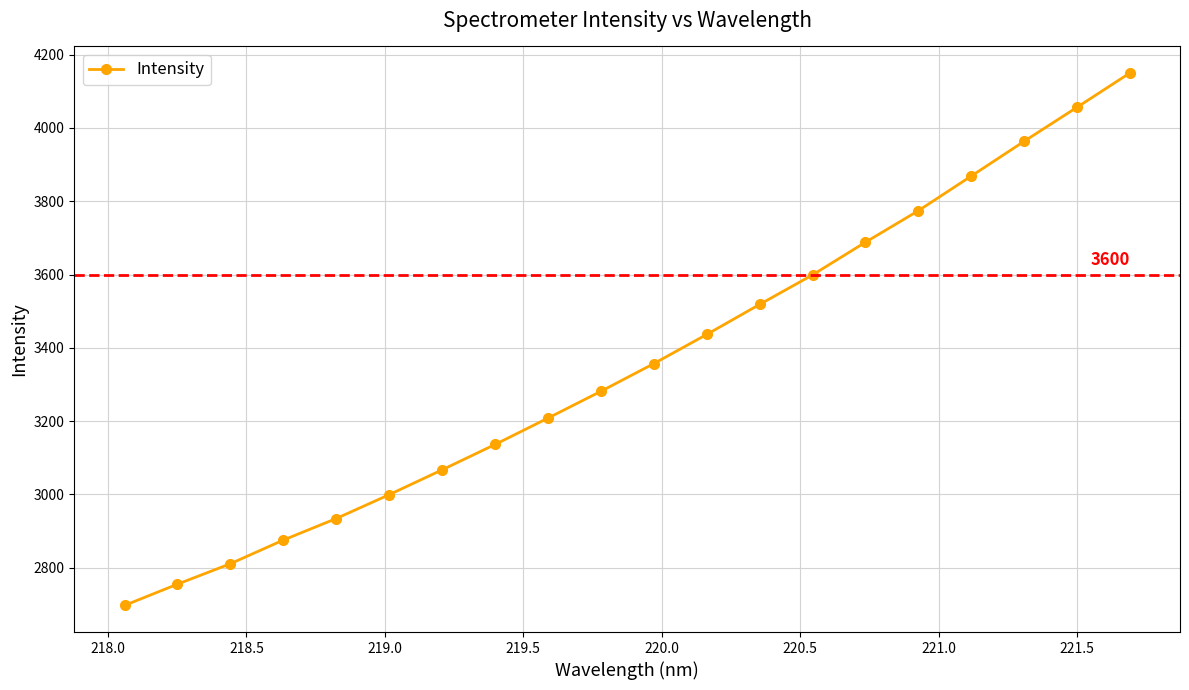

What is the average value?

3358.7